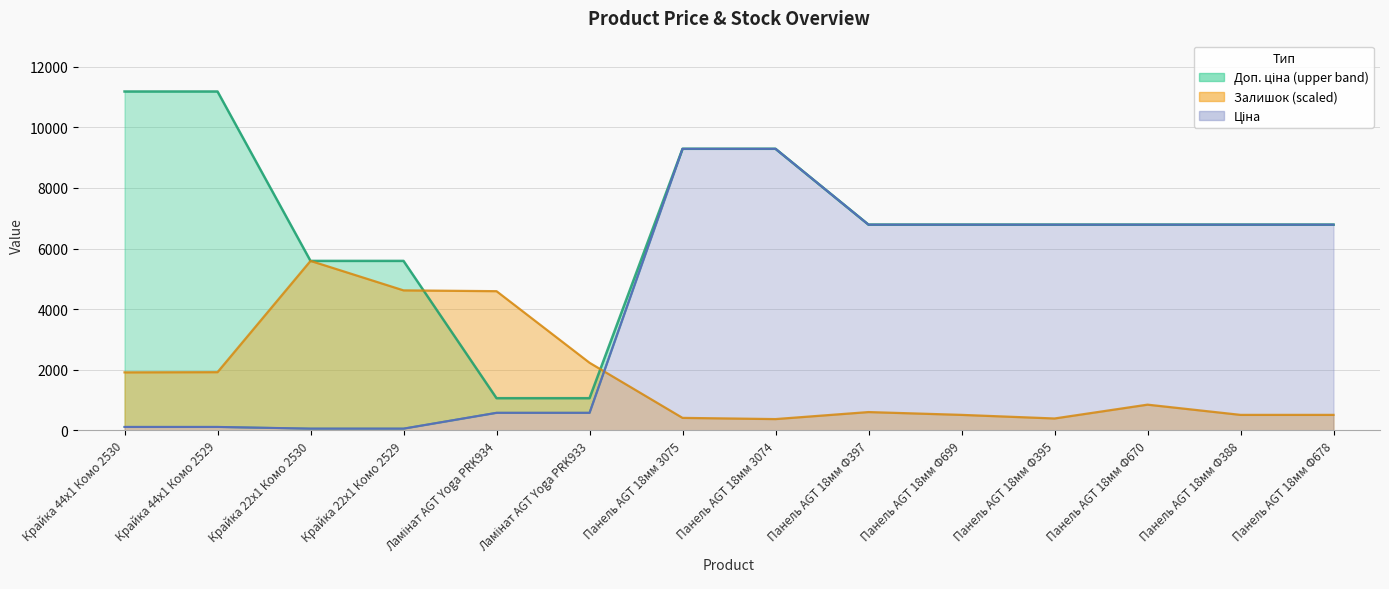

What is the difference between the maximum and minimum values in the Ціна series?

9234.6